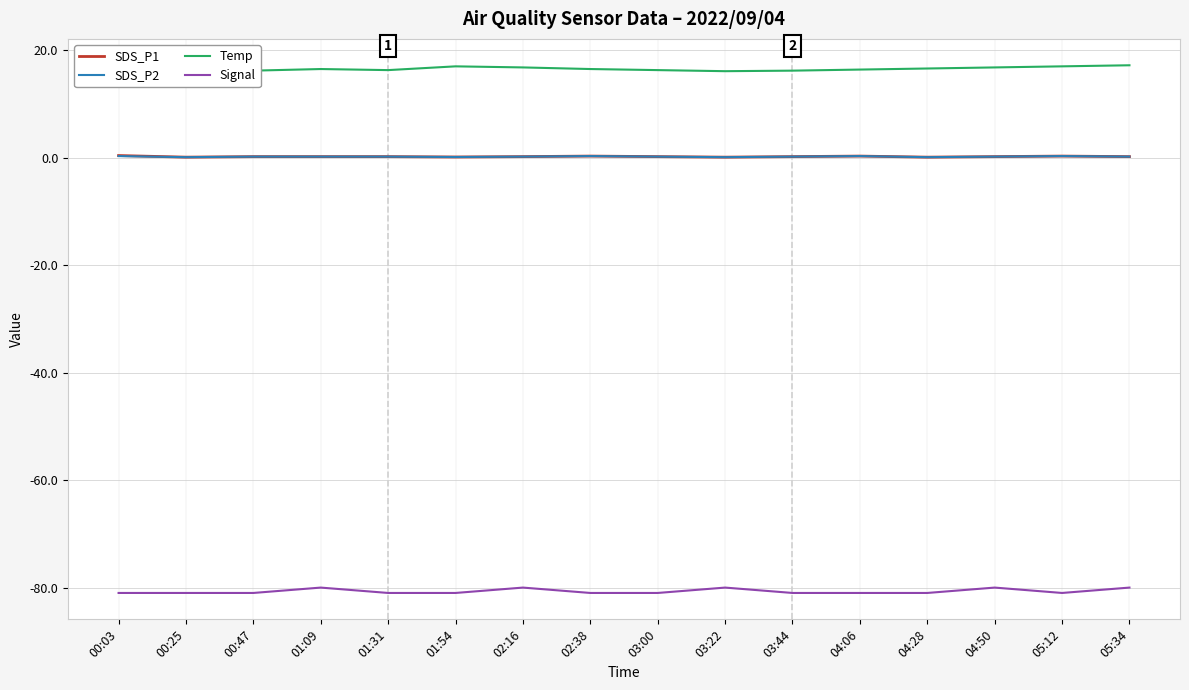

True or false: Temp and SDS_P1 cross at least once.

False